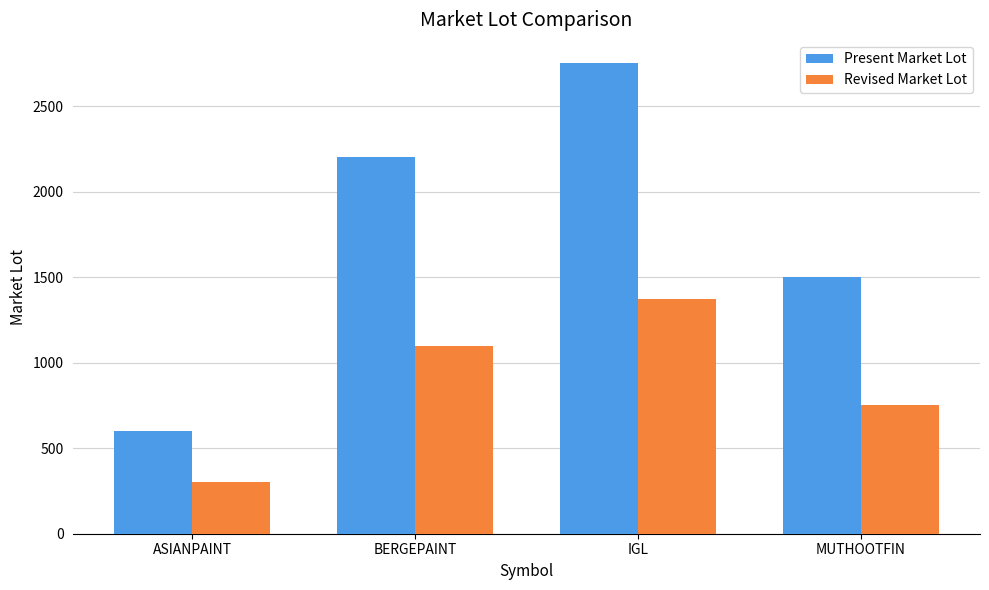

Which series has the largest total across all categories?

Present Market Lot